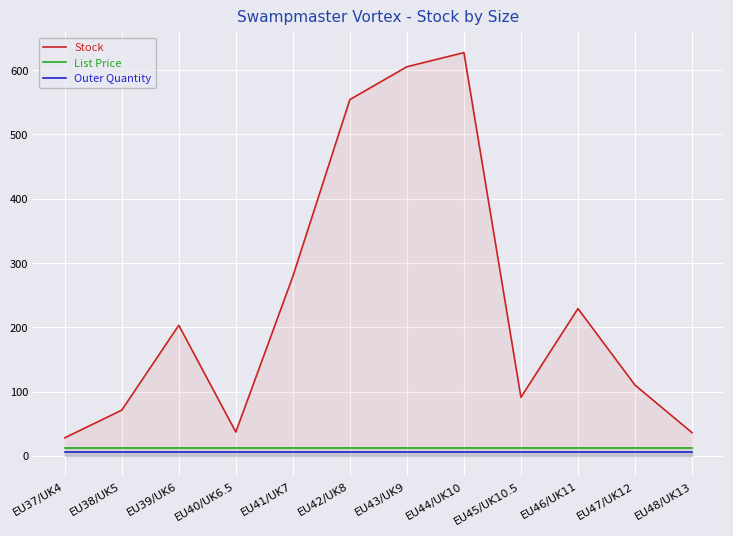

What is the average value of the Stock series?

239.2